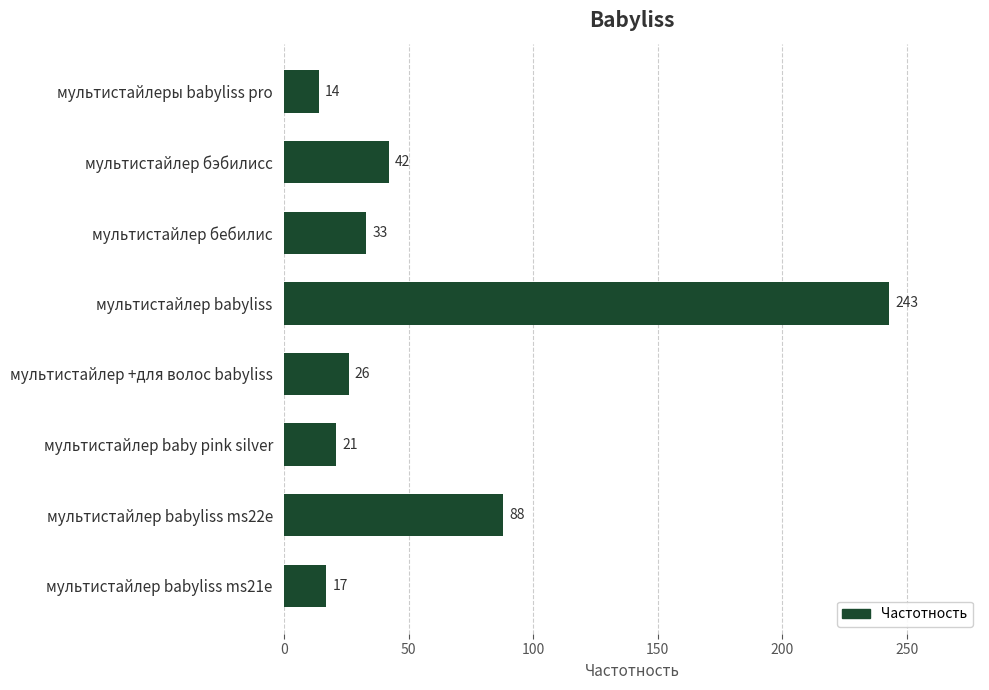

Rank the categories by value from highest to lowest.

мультистайлер babyliss, мультистайлер babyliss ms22e, мультистайлер бэбилисс, мультистайлер бебилис, мультистайлер +для волос babyliss, мультистайлер baby pink silver, мультистайлер babyliss ms21e, мультистайлеры babyliss pro